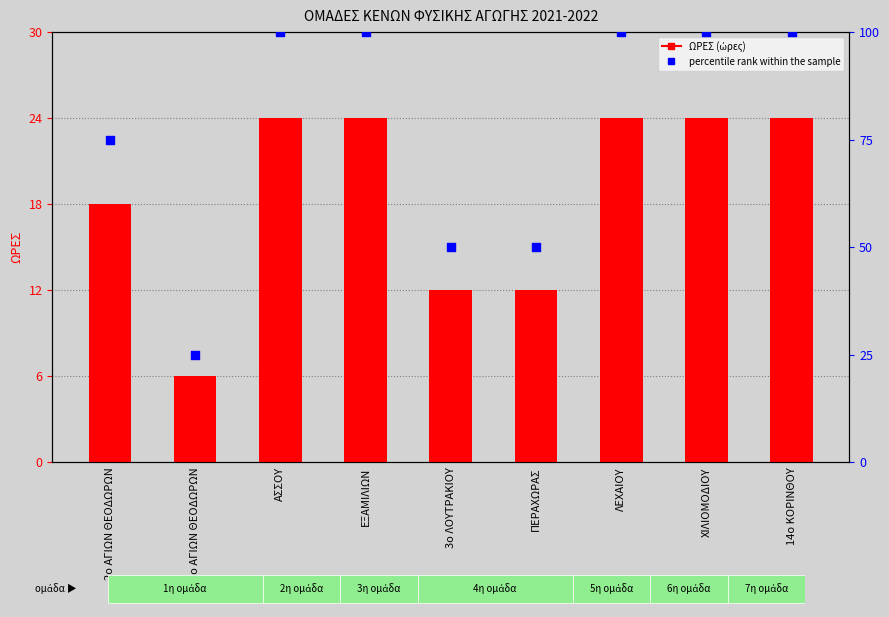

What is the total value across all series at ΠΕΡΑΧΩΡΑΣ?

62